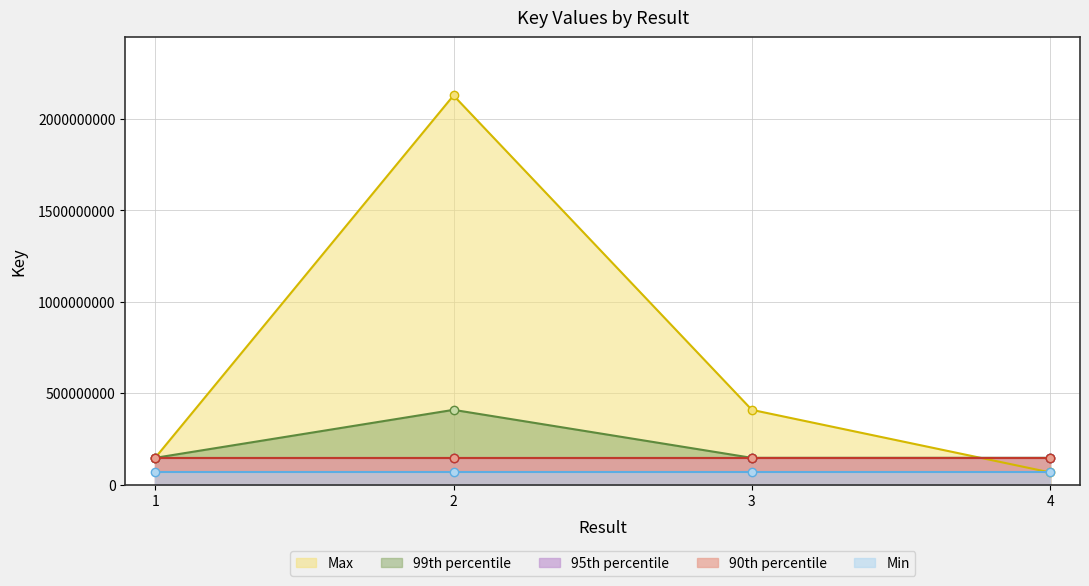

At which category is the sum across all series the highest?

2